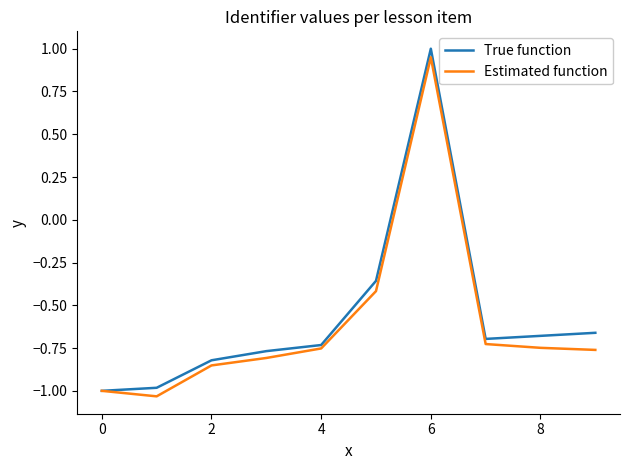

What is the maximum value shown in the chart?

1.0